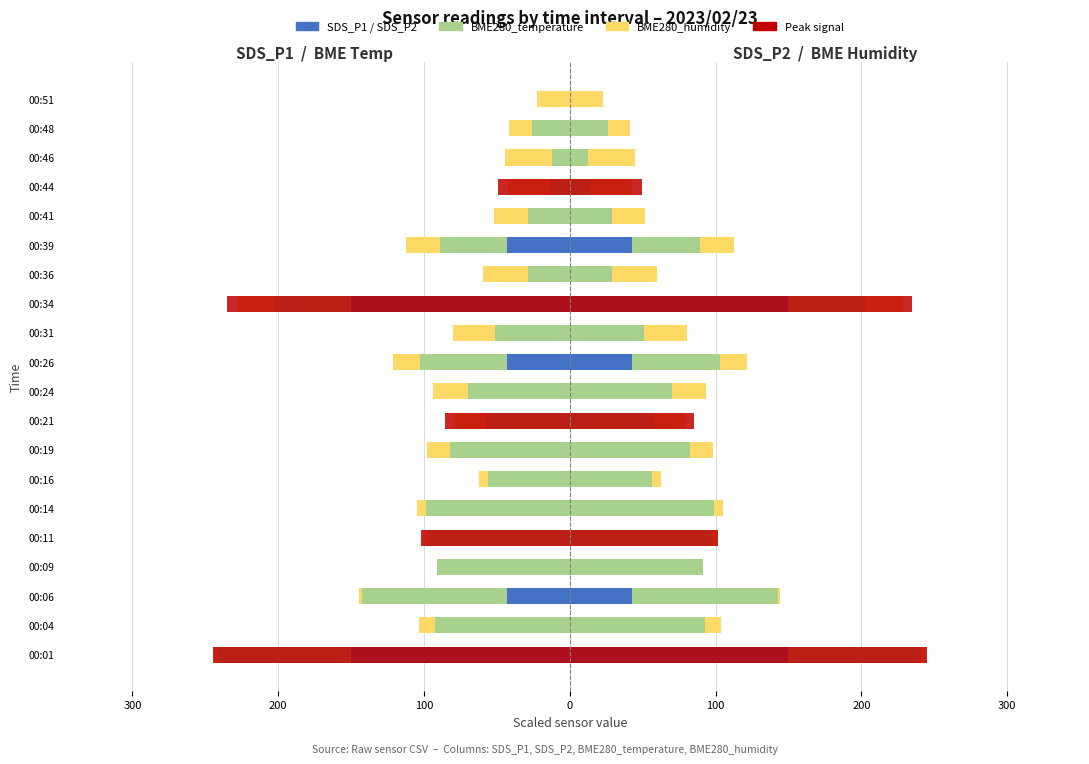

What is the sum of the SDS_P2 values at 00:39 and 00:48?

42.9